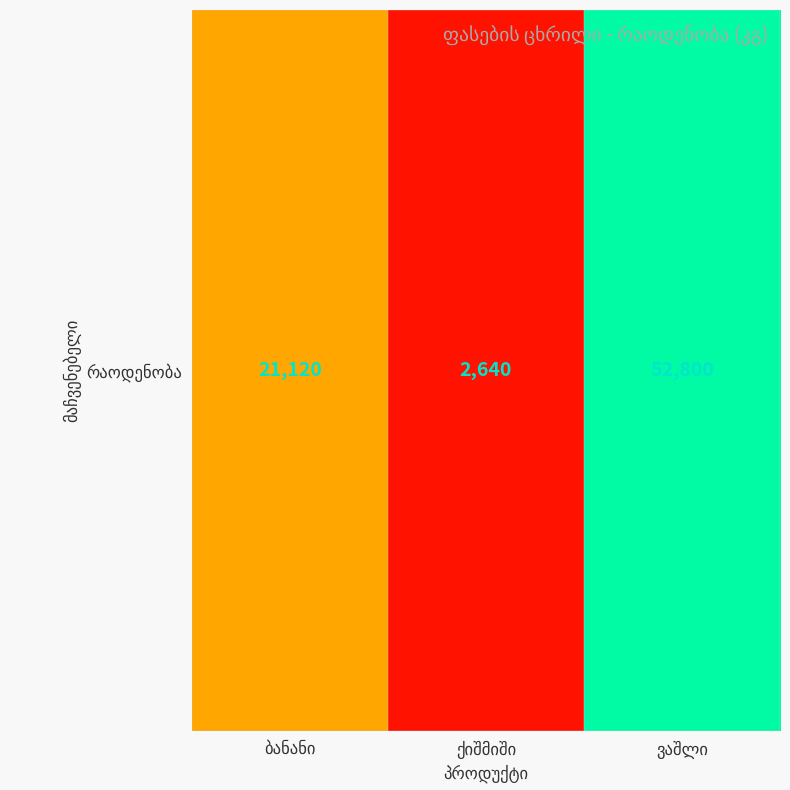

List the labels in order of value, largest first.

ვაშლი, ბანანი, ქიშმიში